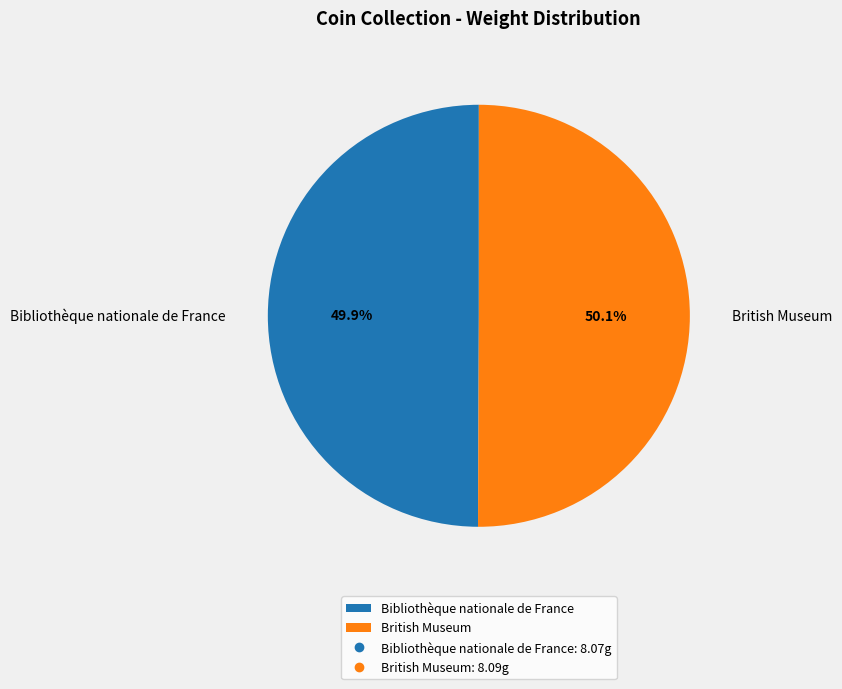

Approximately how many times larger is the value at Bibliothèque nationale de France compared to British Museum?

1.0